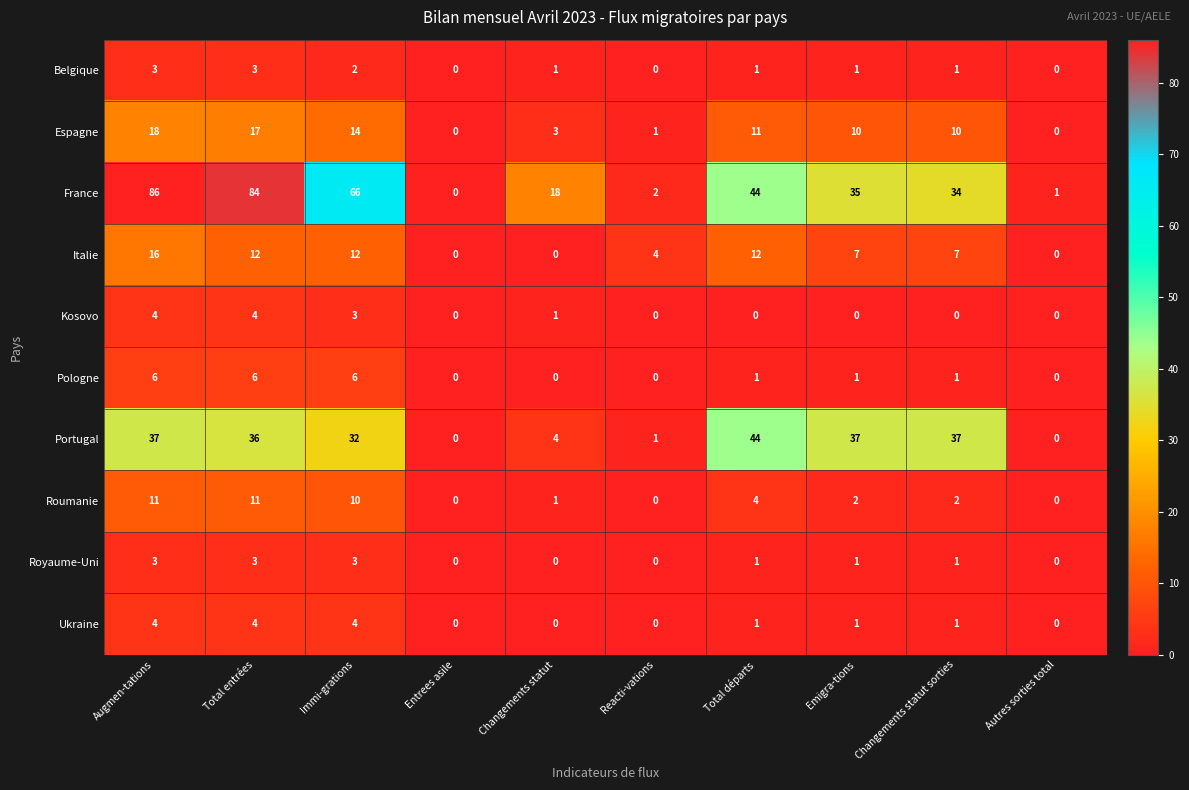

Between Total entrées and Reacti-vations, which series saw the biggest shift?

France